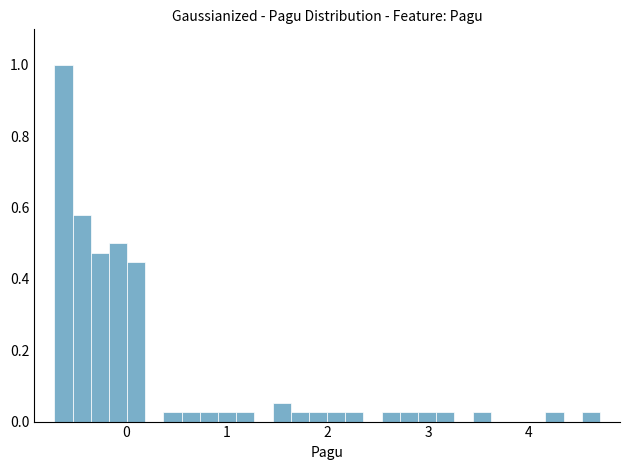

Read against the x-axis, roughly where is the centre of the tallest bar?

-0.6